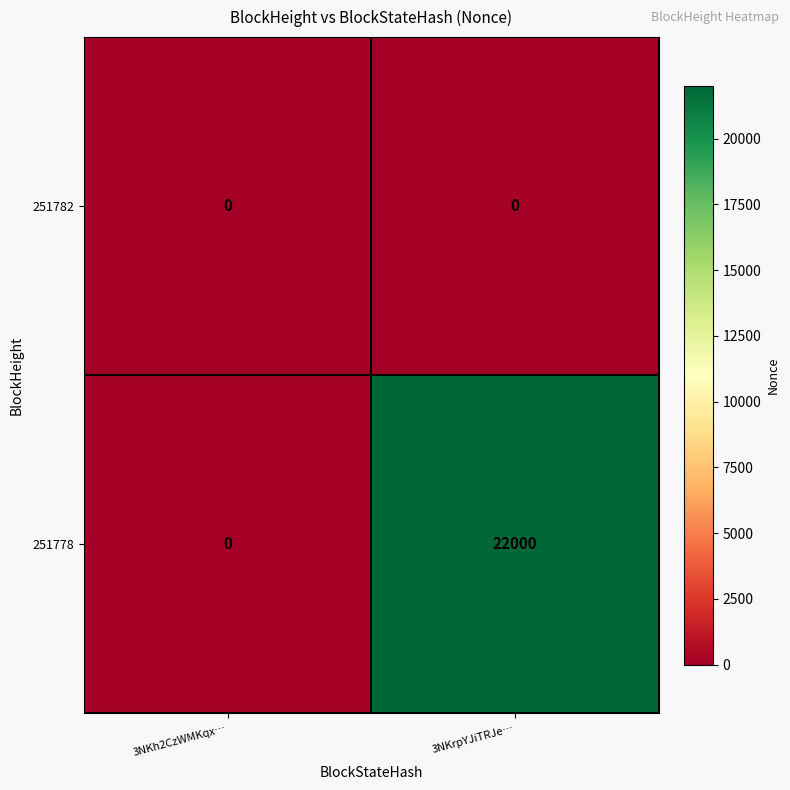

Rank the series by their maximum value, from lowest to highest.

251782, 251778